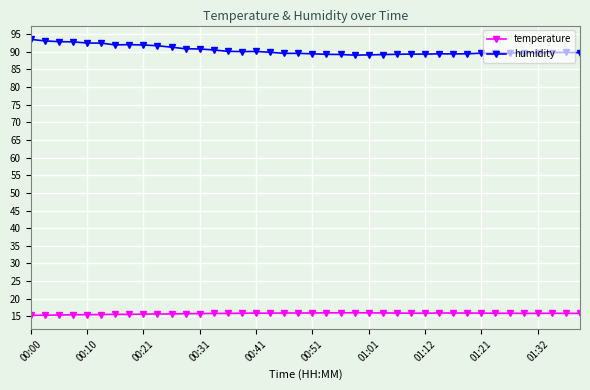

Which series has the largest total across all categories?

humidity